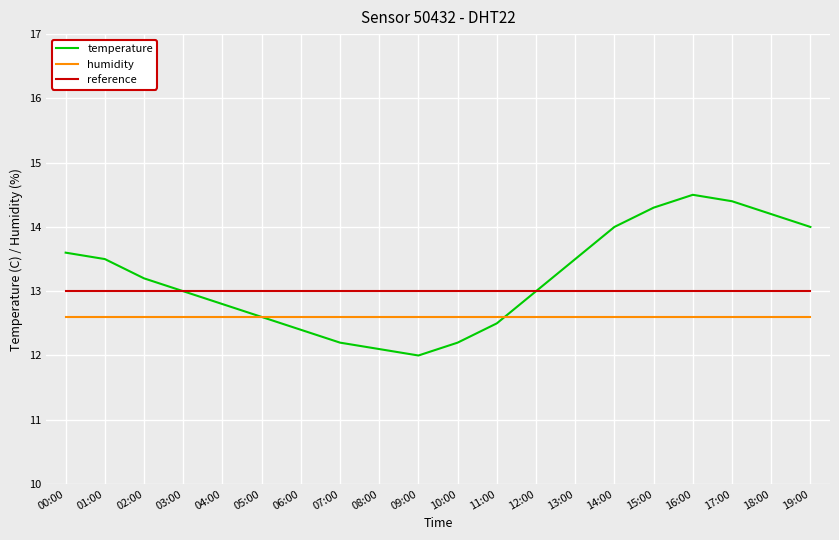

Read the reference value at 09:00.

13.0